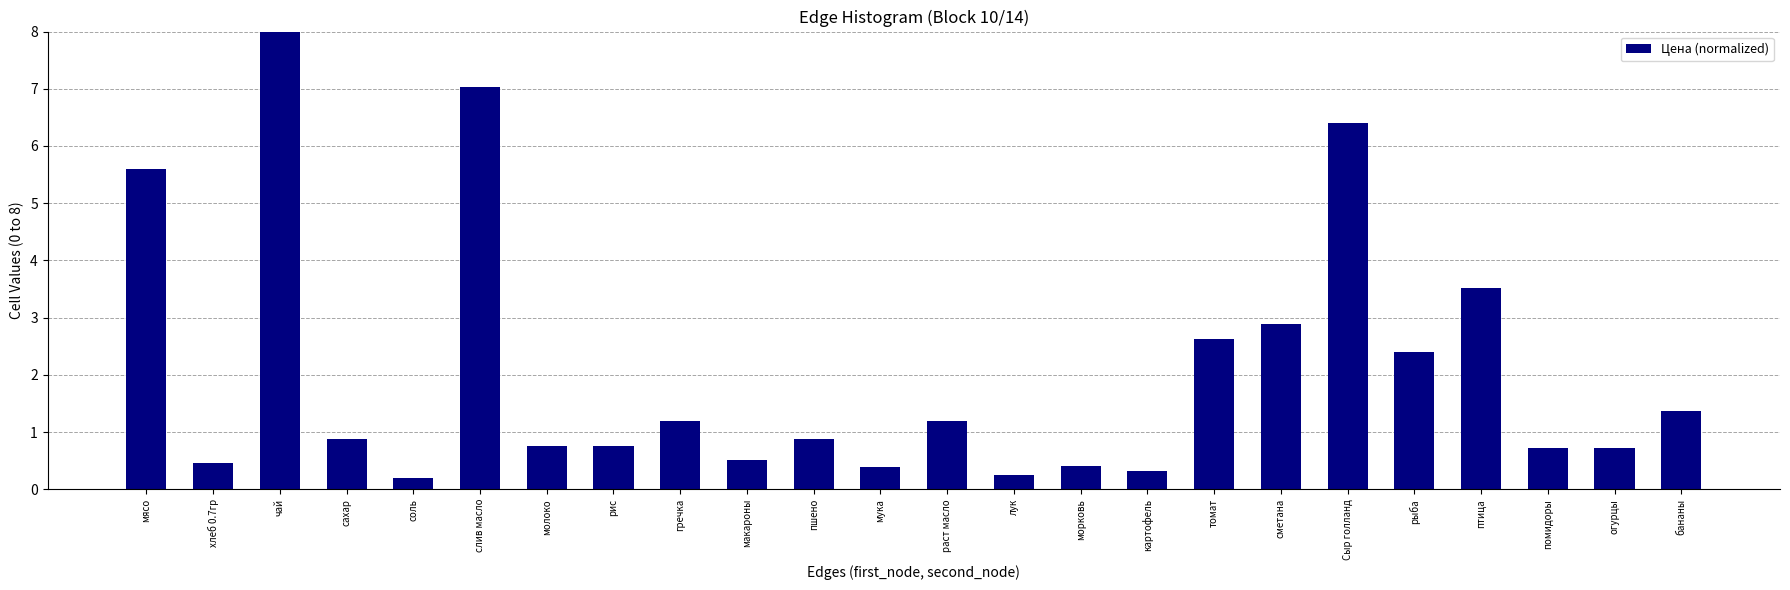

Reading right to left, transcribe all the data shown in this chart.

бананы=1.4	огурцы=0.7	помидоры=0.7	птица=3.5	рыба=2.4	Сыр голланд=6.4	сметана=2.9	томат=2.6	картофель=0.3	морковь=0.4	лук=0.2	раст масло=1.2	мука=0.4	пшено=0.9	макароны=0.5	гречка=1.2	рис=0.8	молоко=0.8	слив масло=7.0	соль=0.2	сахар=0.9	чай=8.0	хлеб 0.7гр=0.5	мясо=5.6